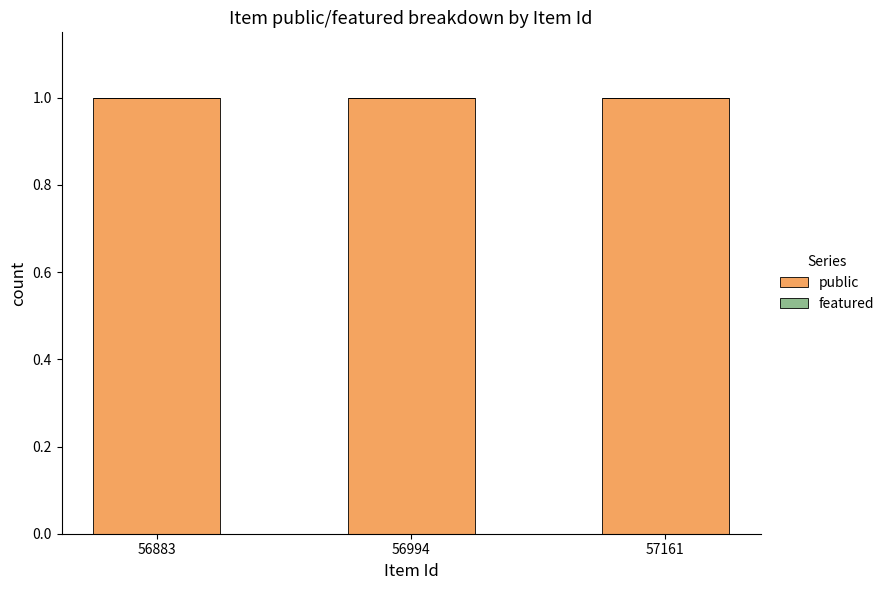

Reading left to right, list all the values displayed in this chart.

public: 1	1	1
featured: 0	0	0